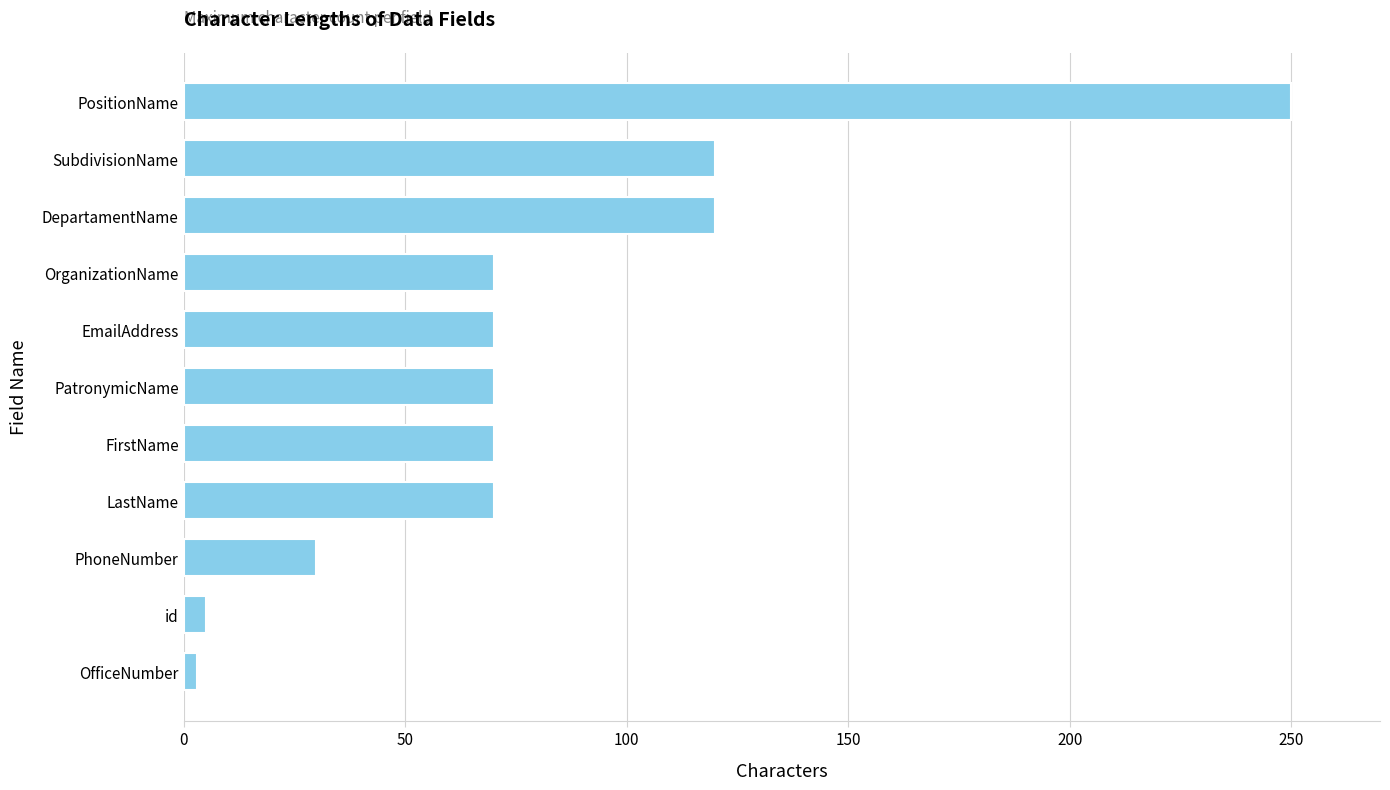

What is the average value?

80